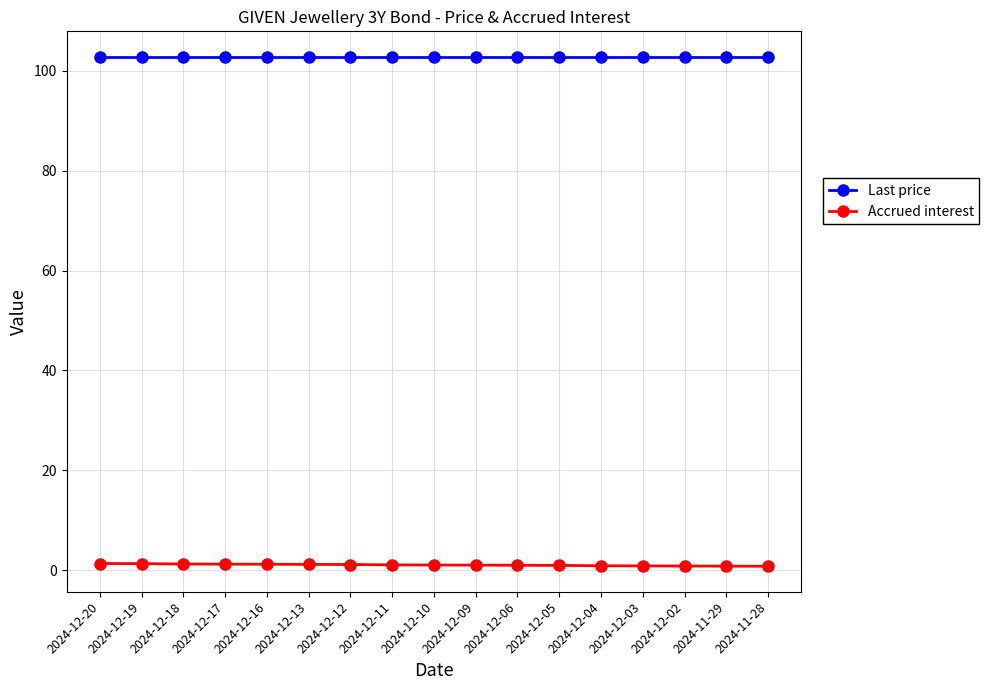

Rank the series by their maximum value, from highest to lowest.

Last price, Accrued interest